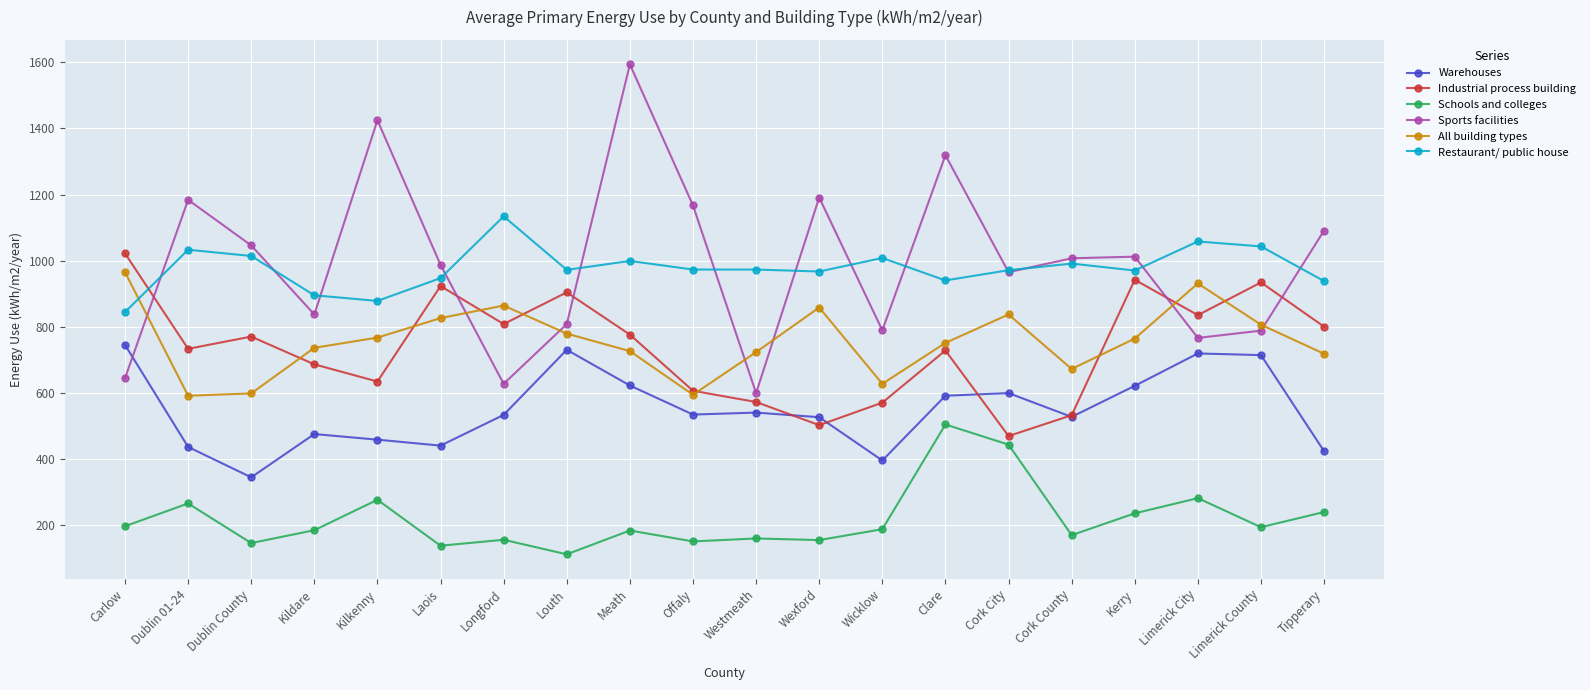

Which series changed the most between Dublin County and Limerick City?

Warehouses